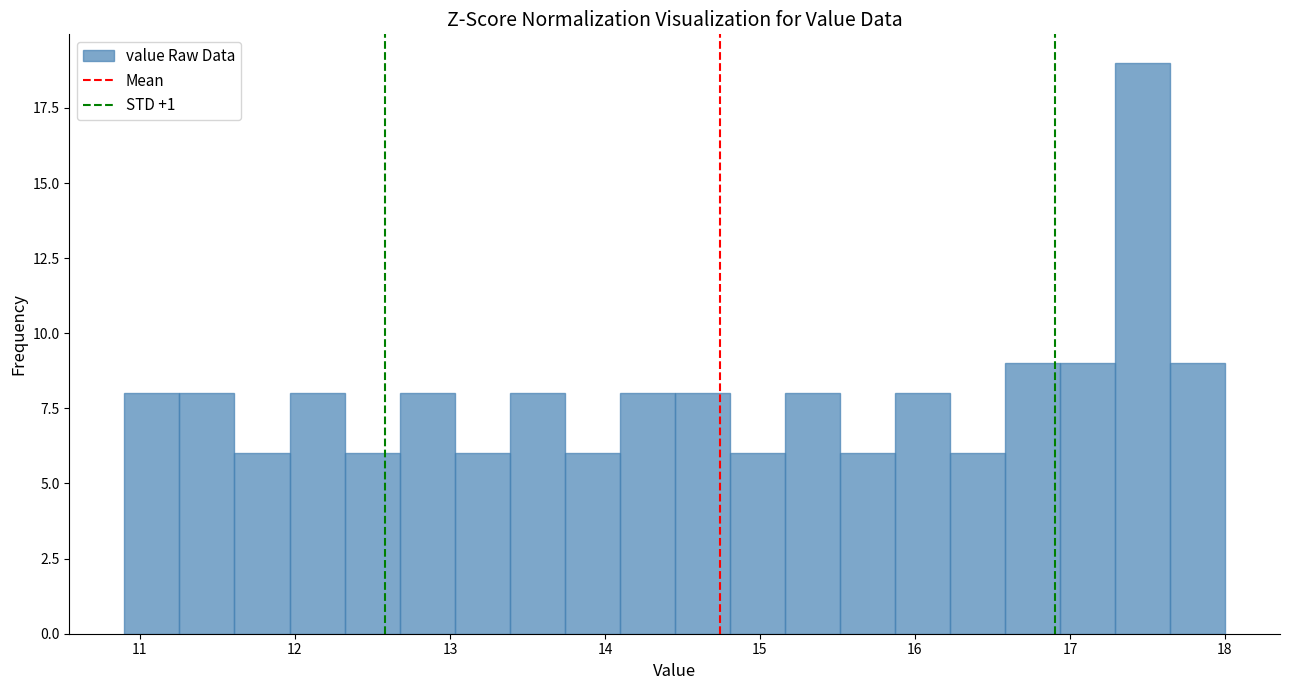

Read against the x-axis, roughly where is the centre of the tallest bar?

17.5